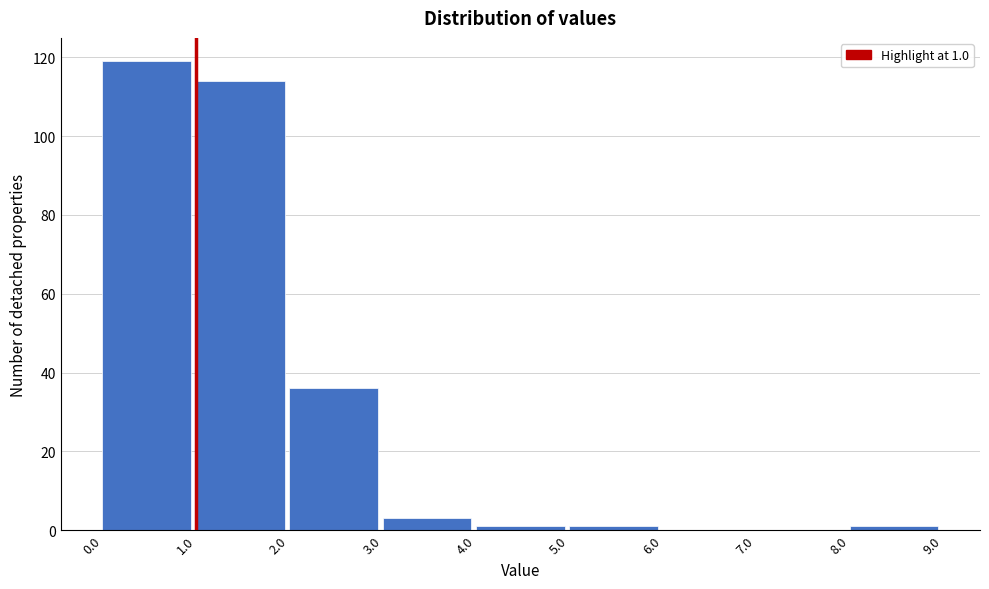

Which range on the x-axis has the tallest bar?

0.0 to 1.0